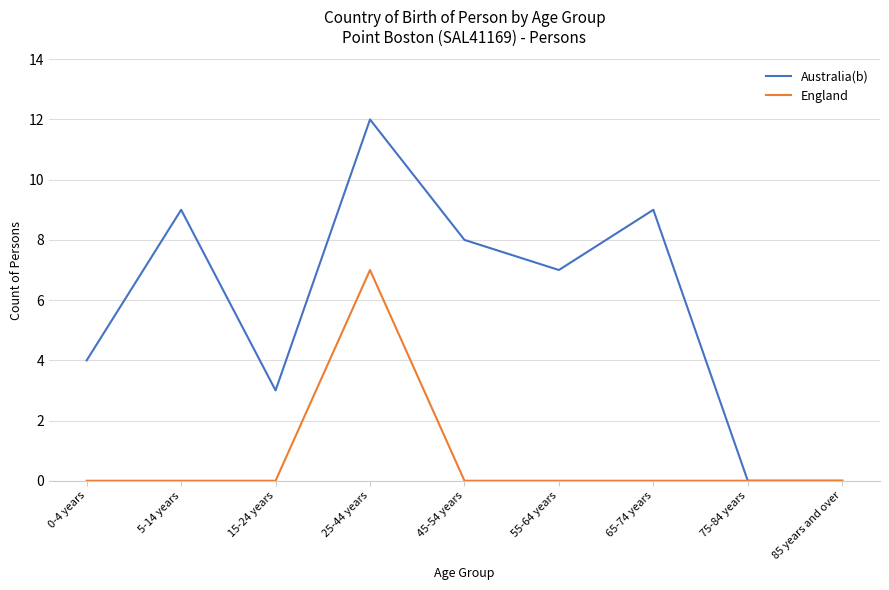

Is it true that England equals 3 at 65-74 years?

False